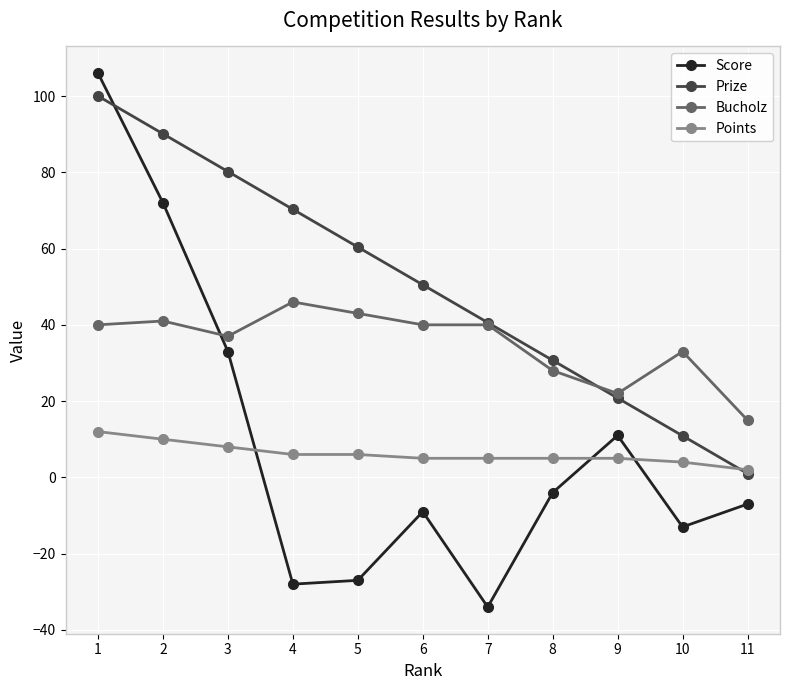

At which category is the sum across all series the highest?

1